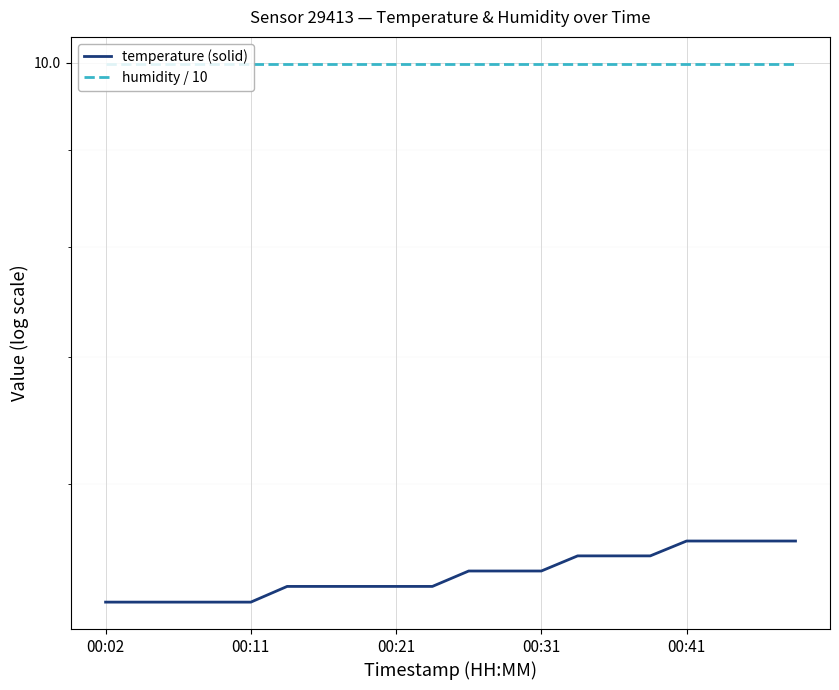

What is the difference between the highest and lowest values at 15?

4.5